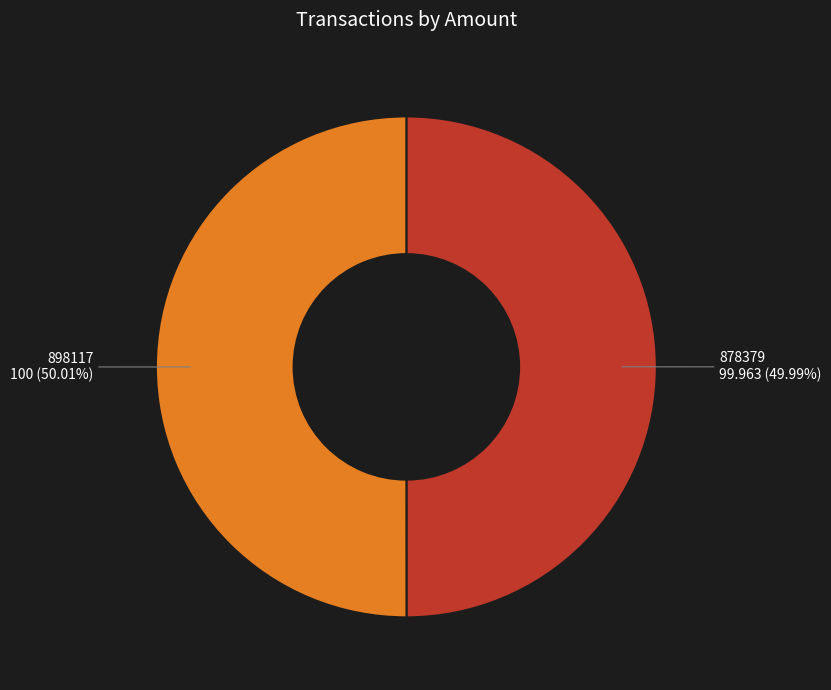

What is the ratio of the value at 878379 to the value at 898117?

1.0